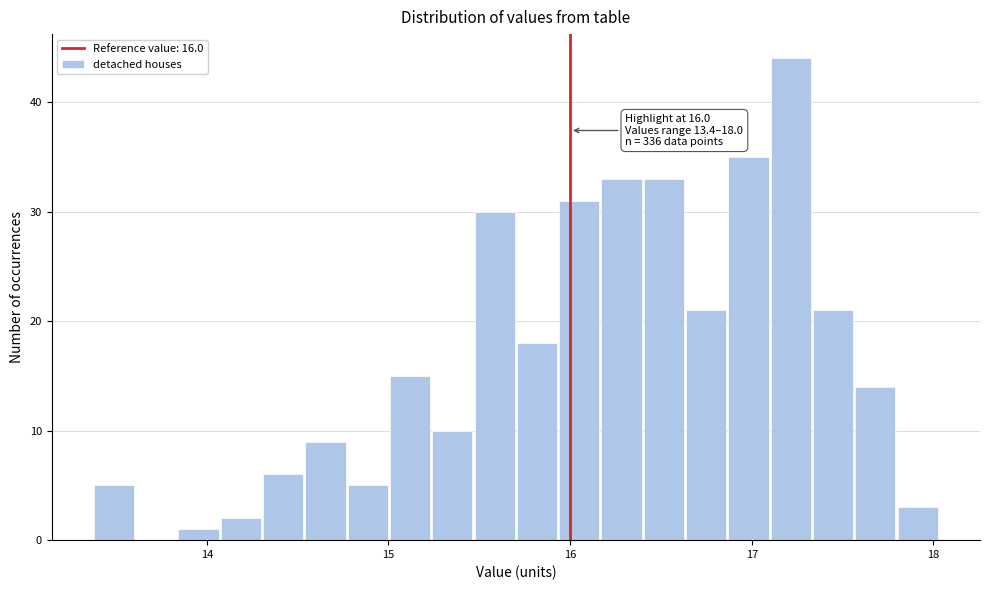

Read against the x-axis, roughly where is the centre of the tallest bar?

17.2